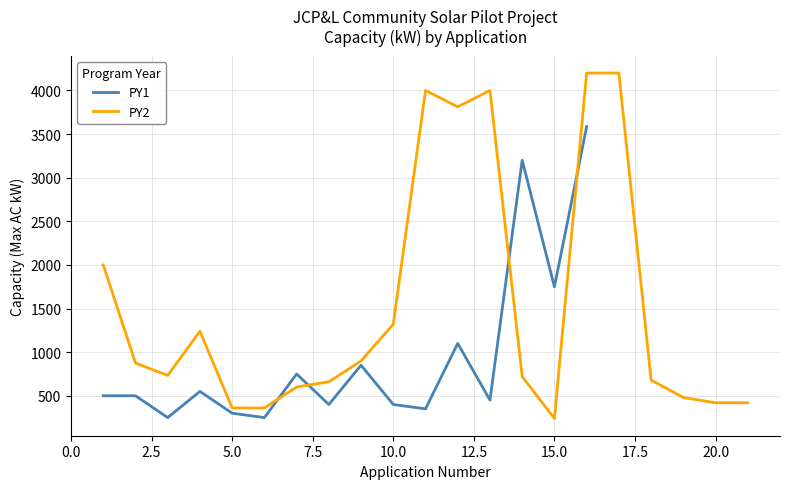

True or false: Total Capacity (kW) has a value of 604.1 at PY2-9.

False